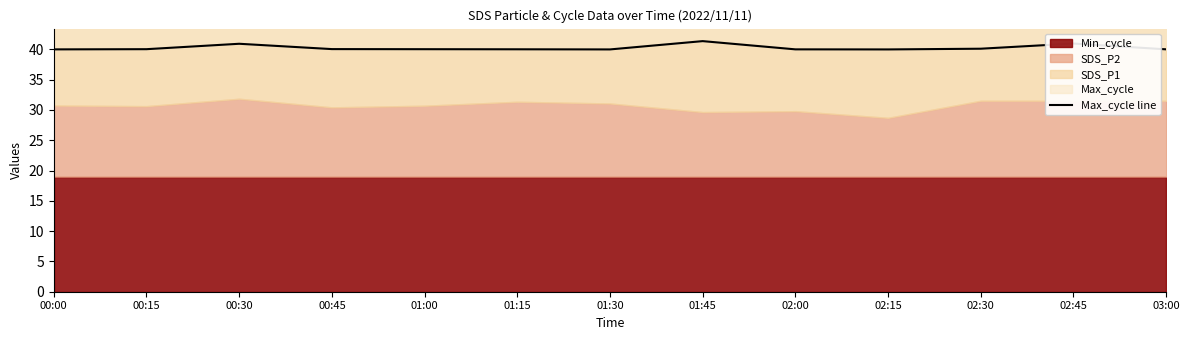

Between 01:15 and 01:00, which is larger?

01:00